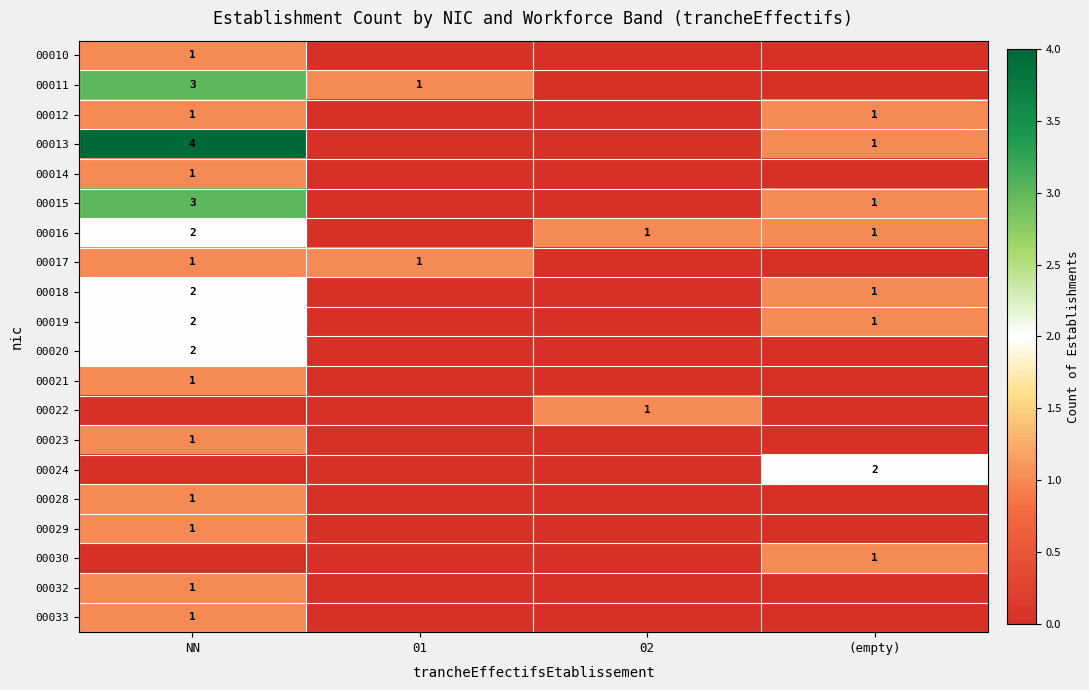

What is the total value across all series at NN?

28